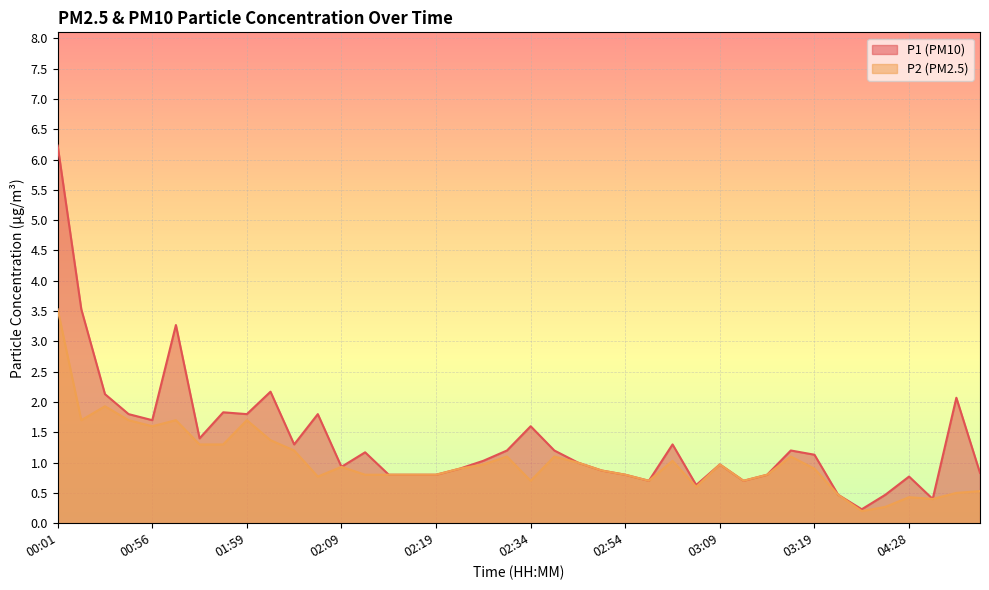

Count the number of categories in the chart.

40